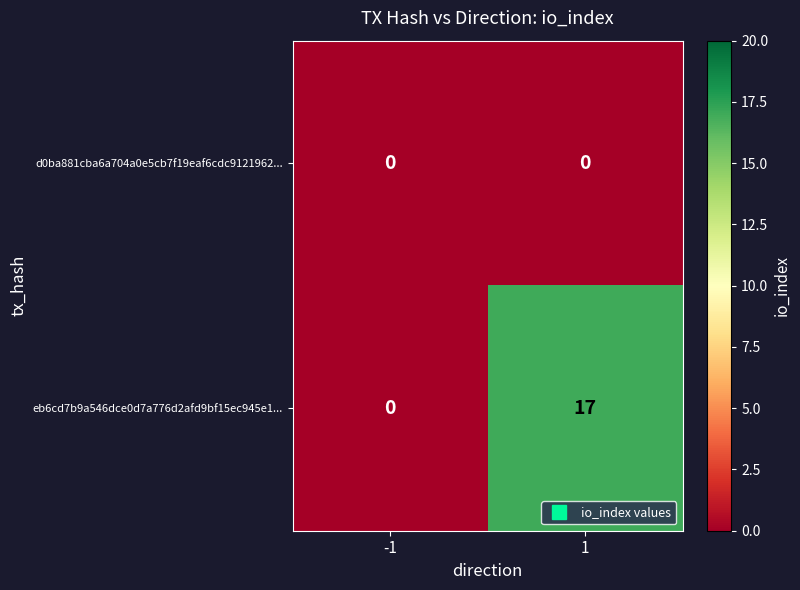

Rank the series at 1 from highest to lowest value.

eb6cd7b9a546dce0d7a776d2afd9bf15ec945e1..., d0ba881cba6a704a0e5cb7f19eaf6cdc9121962...